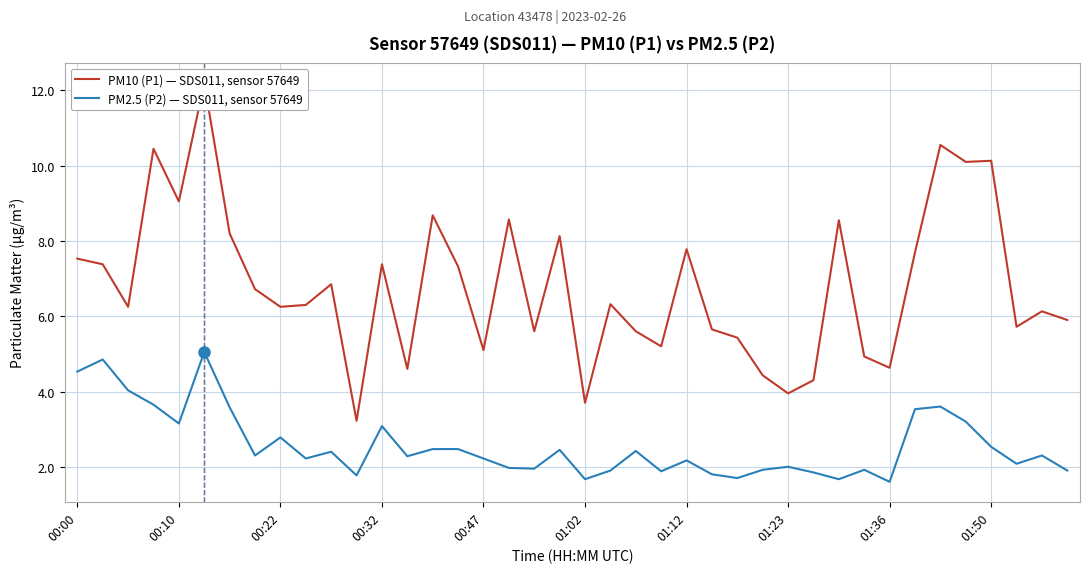

Reading left to right, list all the values displayed in this chart.

PM10 (P1) — SDS011, sensor 57649: 7.5	7.4	6.2	10.4	9.1	12.2	8.2	6.7	6.2	6.3	6.8	3.2	7.4	4.6	8.7	7.3	5.1	8.6	5.6	8.1	3.7	6.3	5.6	5.2	7.8	5.7	5.4	4.4	4.0	4.3	8.6	4.9	4.6	7.7	10.6	10.1	10.1	5.7	6.1	5.9
PM2.5 (P2) — SDS011, sensor 57649: 4.5	4.8	4.0	3.6	3.1	5.0	3.6	2.3	2.8	2.2	2.4	1.8	3.1	2.3	2.5	2.5	2.2	2.0	1.9	2.5	1.7	1.9	2.4	1.9	2.2	1.8	1.7	1.9	2.0	1.9	1.7	1.9	1.6	3.5	3.6	3.2	2.5	2.1	2.3	1.9